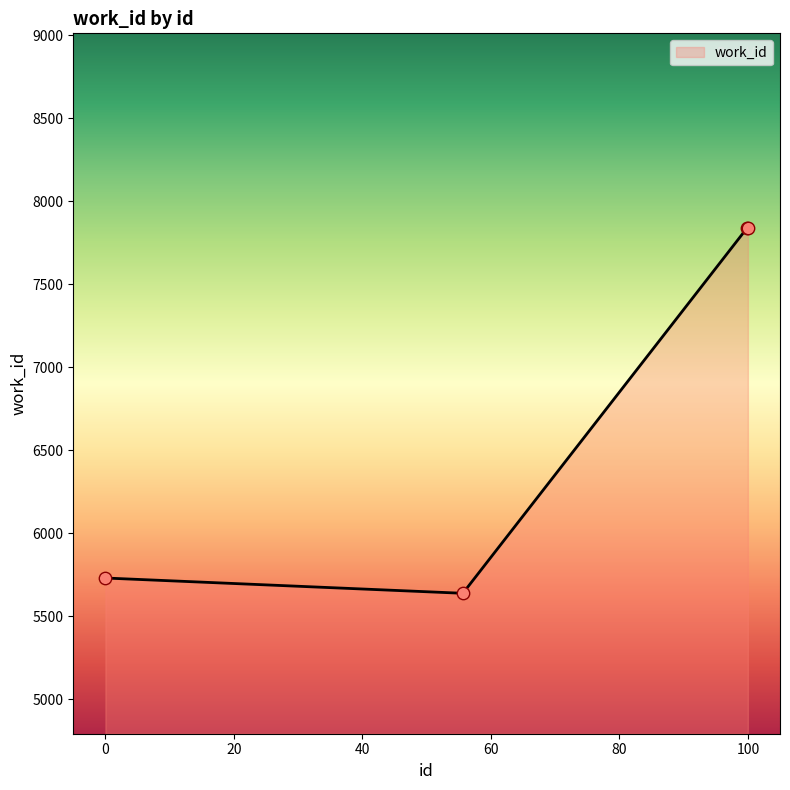

What is the difference between the maximum and minimum values?

2197